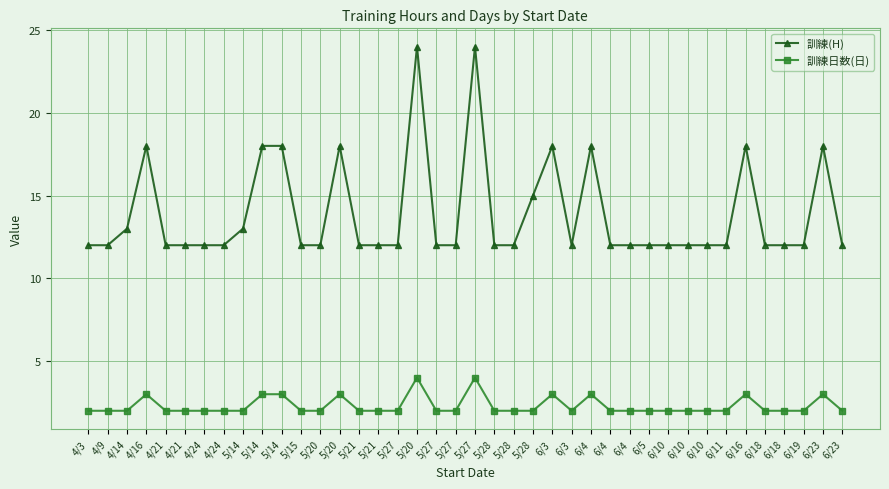

Reading left to right, extract all data points from this chart.

訓練(H): 12	12	13	18	12	12	12	12	13	18	18	12	12	18	12	12	12	24	12	12	24	12	12	15	18	12	18	12	12	12	12	12	12	12	18	12	12	12	18	12
訓練日数(日): 2	2	2	3	2	2	2	2	2	3	3	2	2	3	2	2	2	4	2	2	4	2	2	2	3	2	3	2	2	2	2	2	2	2	3	2	2	2	3	2